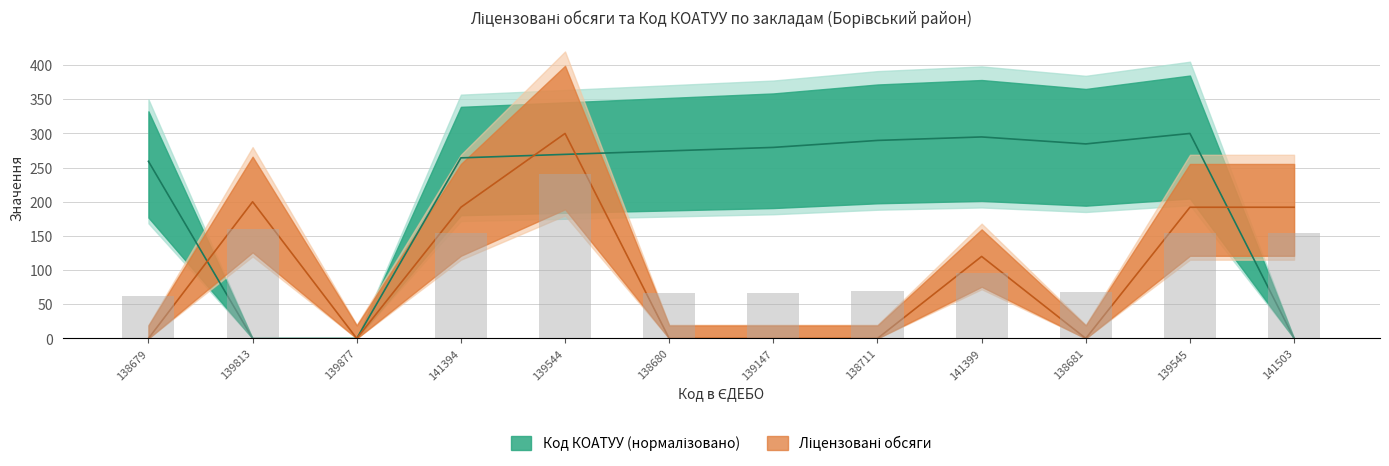

What is the sum of all Код КОАТУУ values?

2516.4